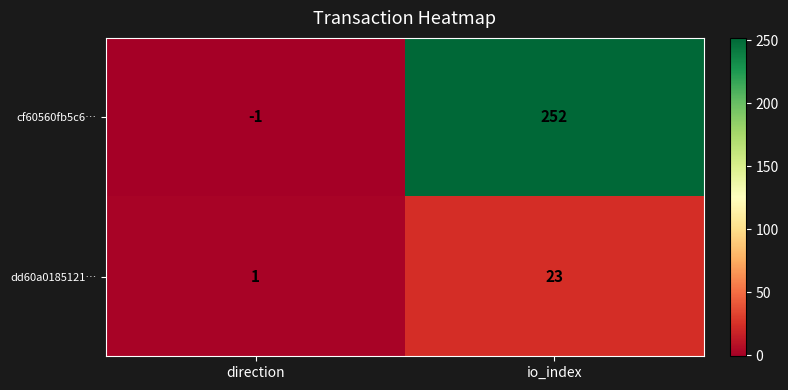

What is the difference between the highest and lowest values at direction?

2